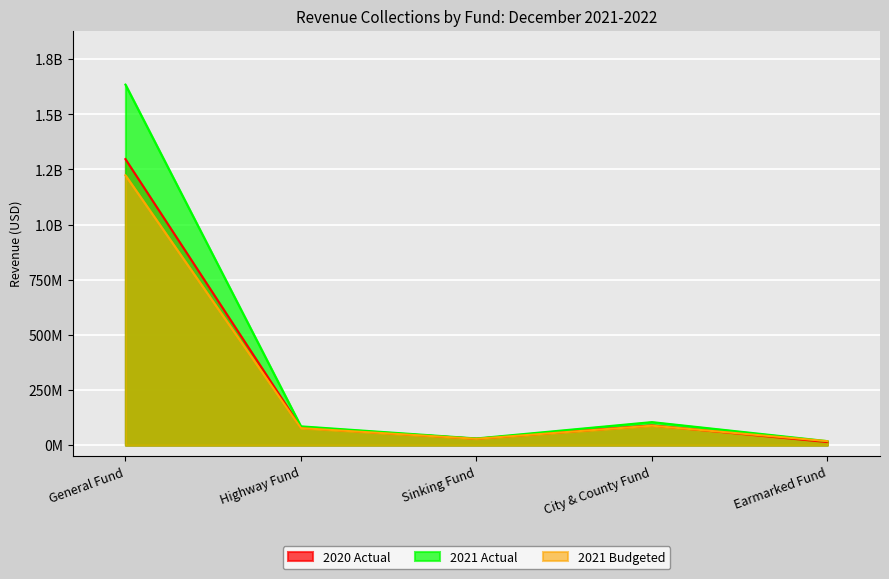

At which category does the chart reach its minimum across all series?

Earmarked Fund